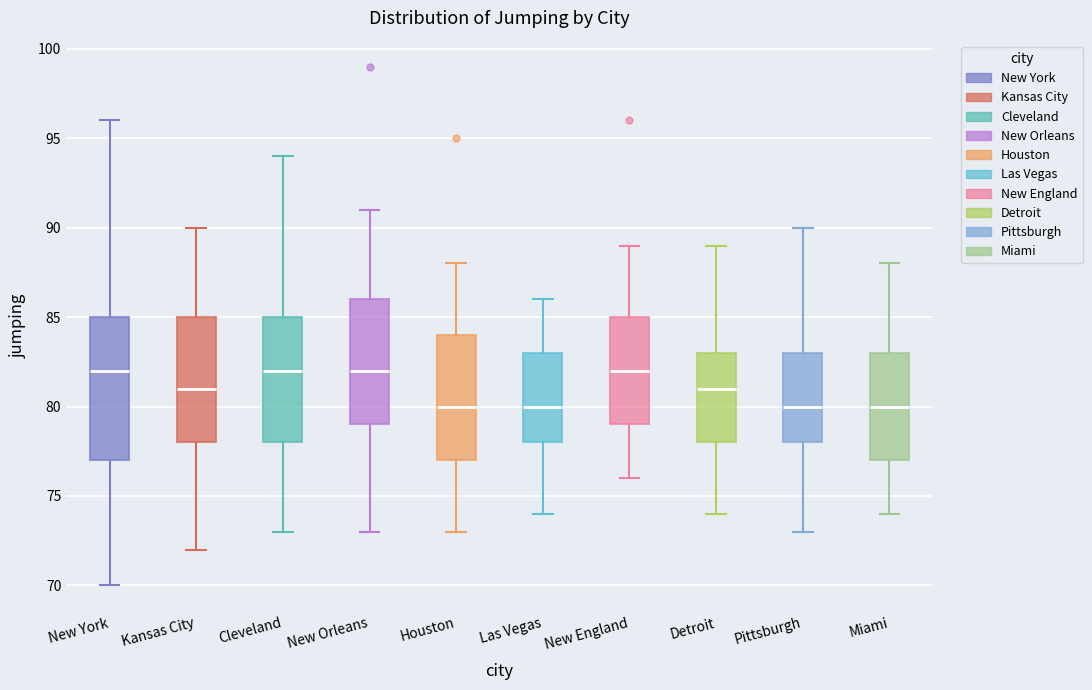

Comparing the boxes themselves (not the whiskers), which one is the tallest?

New York